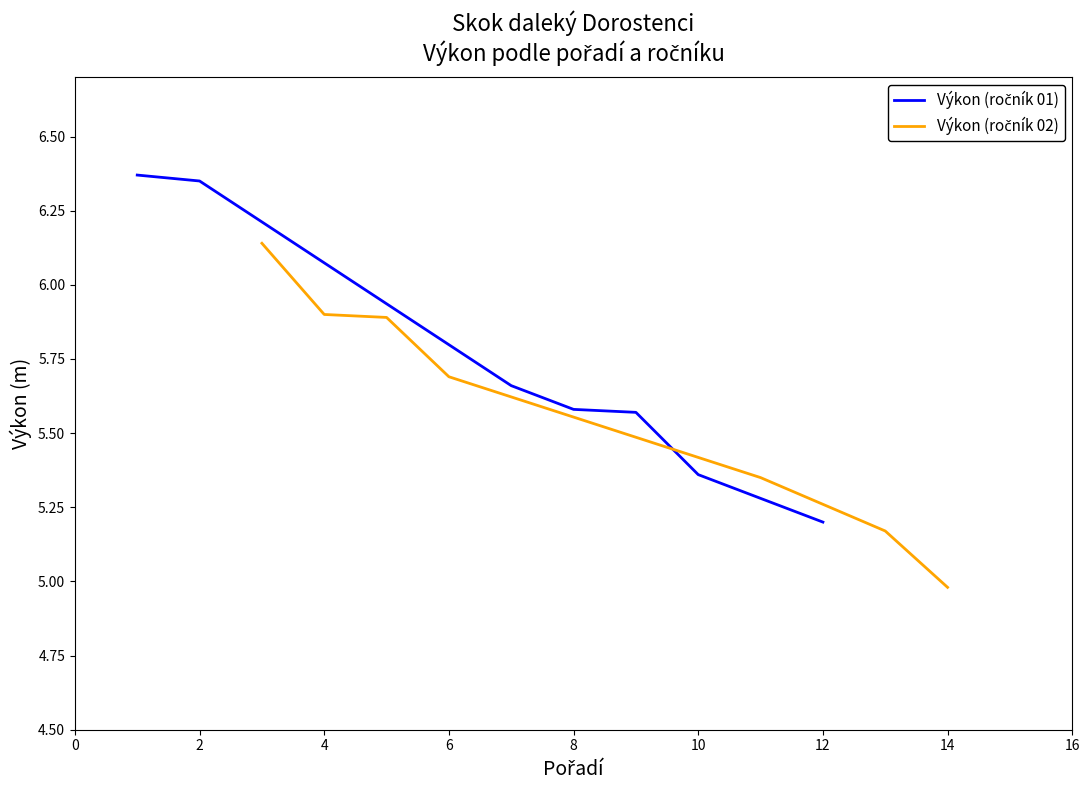

What is the minimum value shown in the chart?

5.0